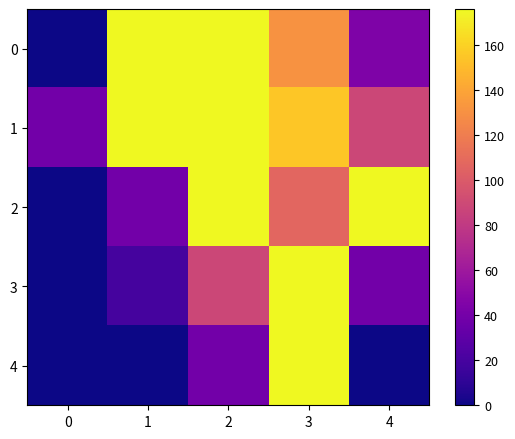

How many series are shown in this chart?

5